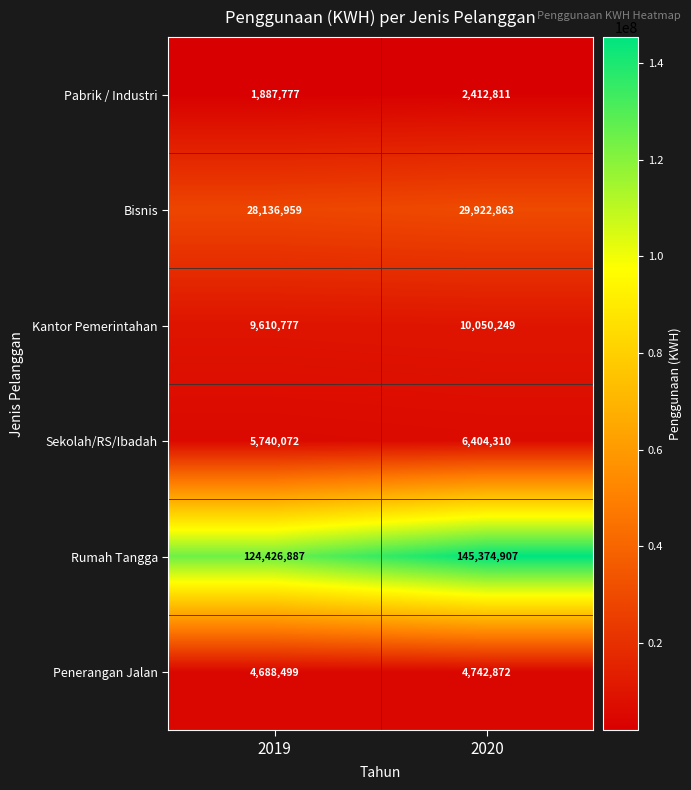

Rank the series at 2019 from highest to lowest value.

Rumah Tangga, Bisnis, Kantor Pemerintahan, Sekolah/RS/Ibadah, Penerangan Jalan, Pabrik / Industri